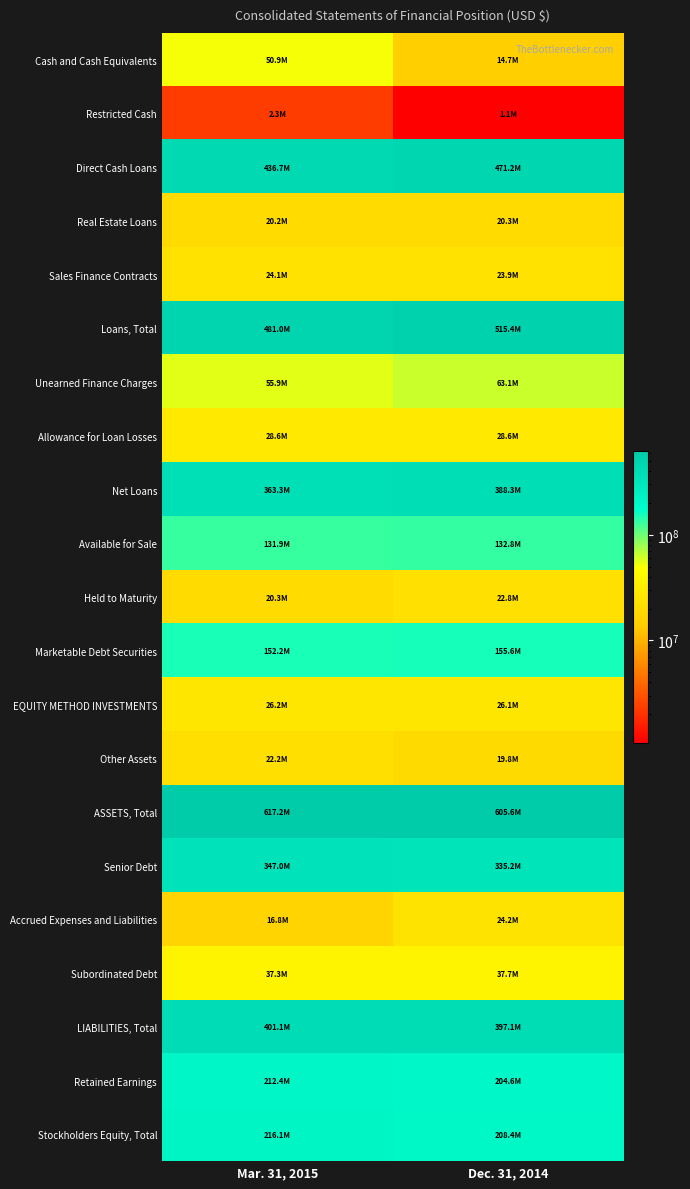

What is the spread (max minus min) of values at Mar. 31, 2015?

614896317